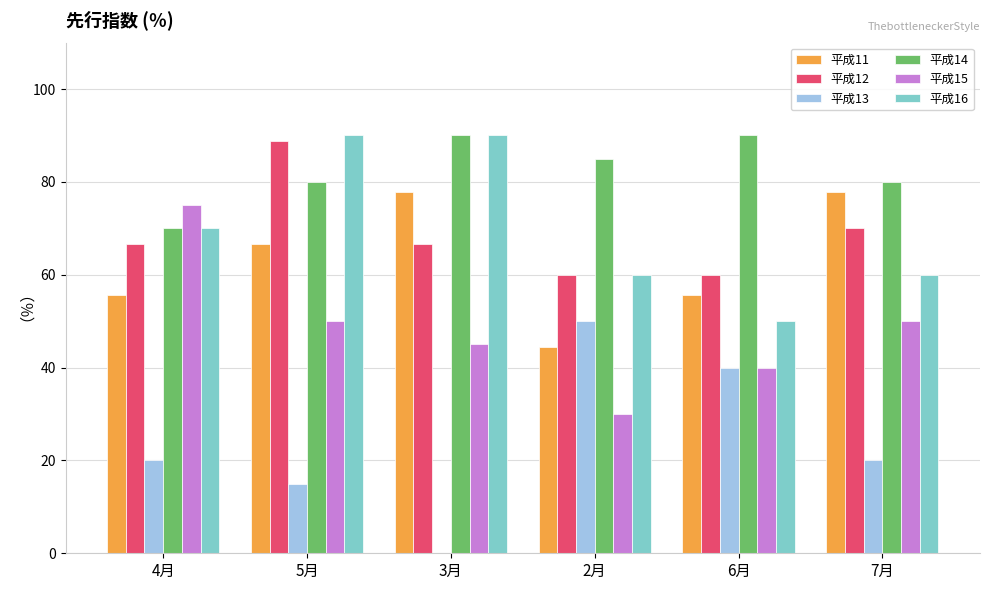

Are the bars grouped side by side (vs. stacked)?

Yes